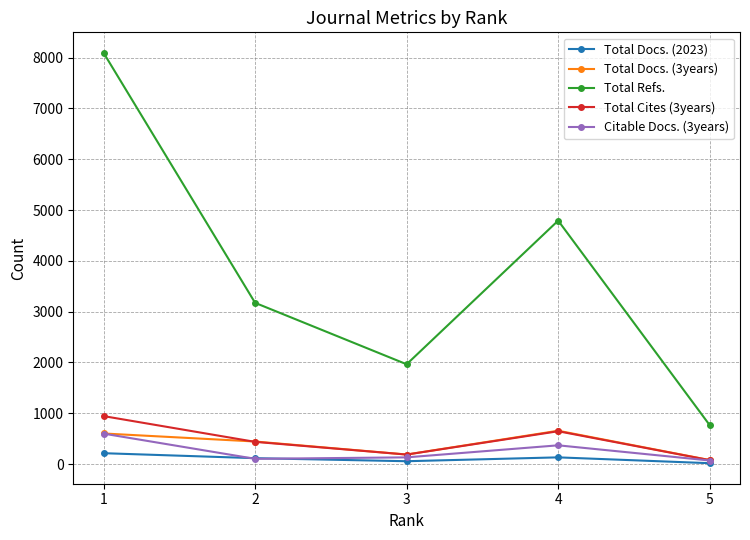

What are all the series names shown in the legend?

Total Docs. (2023), Total Docs. (3years), Total Refs., Total Cites (3years), Citable Docs. (3years)